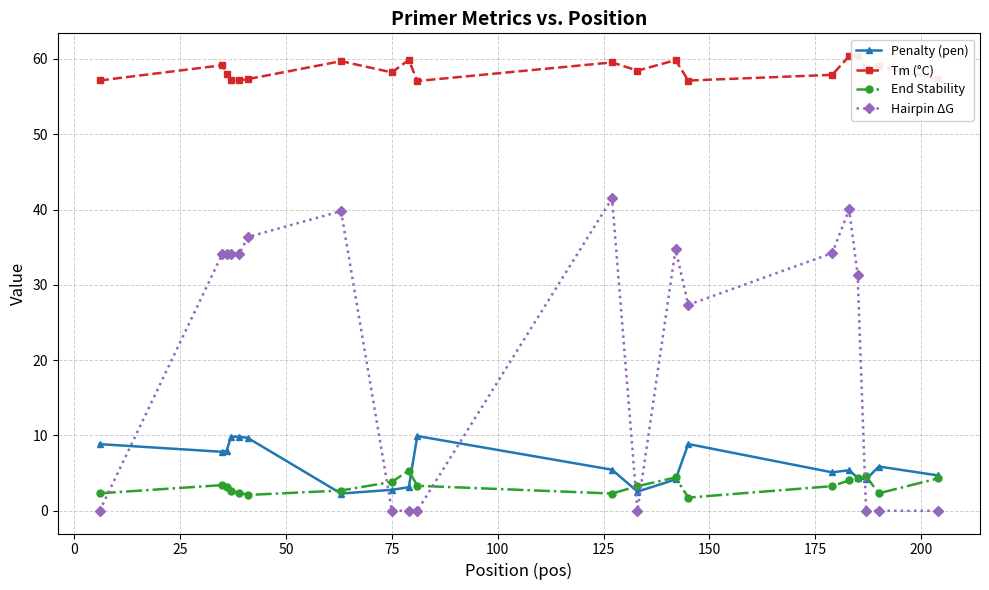

True or false: Hairpin ΔG has more than 2 interior local peaks.

True